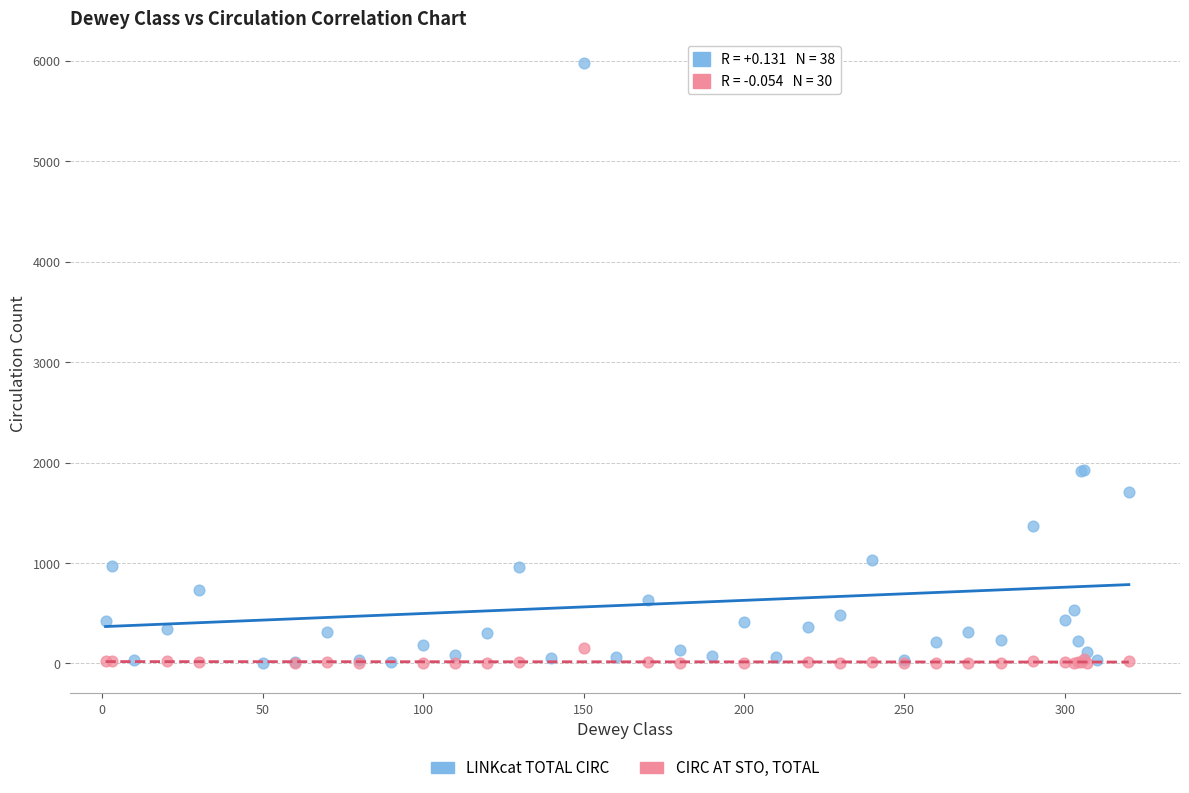

Which series has the widest spread of Y values?

LINKcat TOTAL CIRC